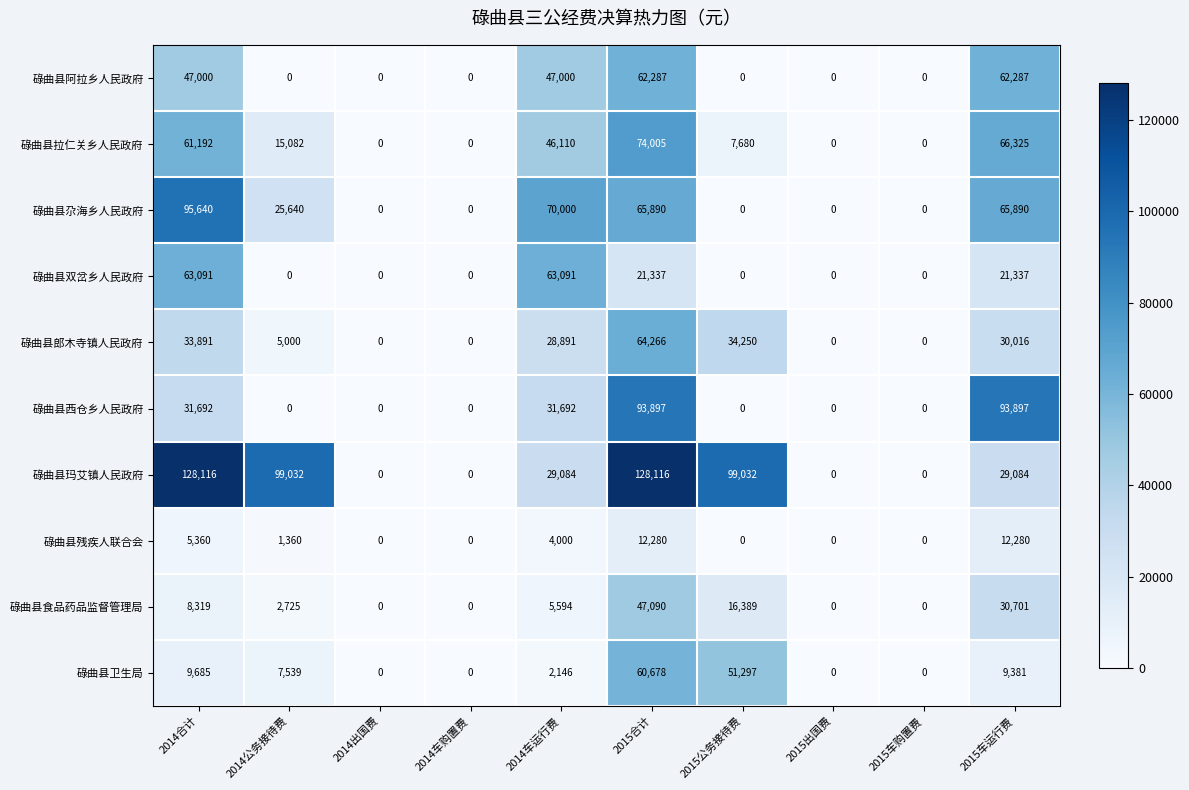

What is the total value across all series at 2014合计?

483986